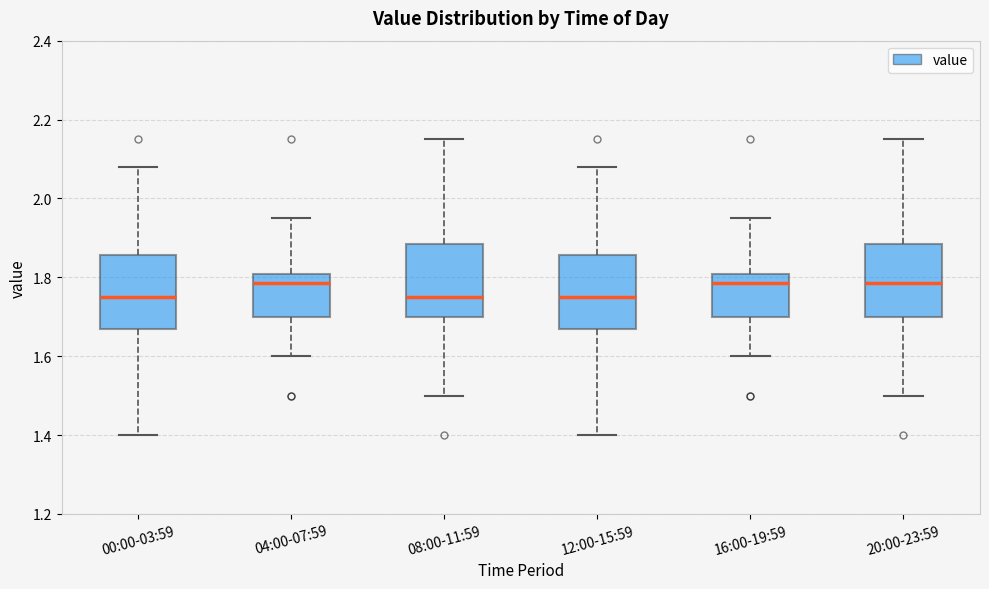

Reading left to right, read every box against the y-axis: the position of its median line, the range the box covers, and the ends of its whiskers. The values are not printed on the chart, so give them approximately, as read against the axis.

00:00-03:59: median 1.76, box 1.68 to 1.86, whiskers 1.40 to 2.08
04:00-07:59: median 1.78, box 1.70 to 1.80, whiskers 1.60 to 1.96
08:00-11:59: median 1.76, box 1.70 to 1.88, whiskers 1.50 to 2.16
12:00-15:59: median 1.76, box 1.68 to 1.86, whiskers 1.40 to 2.08
16:00-19:59: median 1.78, box 1.70 to 1.80, whiskers 1.60 to 1.96
20:00-23:59: median 1.78, box 1.70 to 1.88, whiskers 1.50 to 2.16